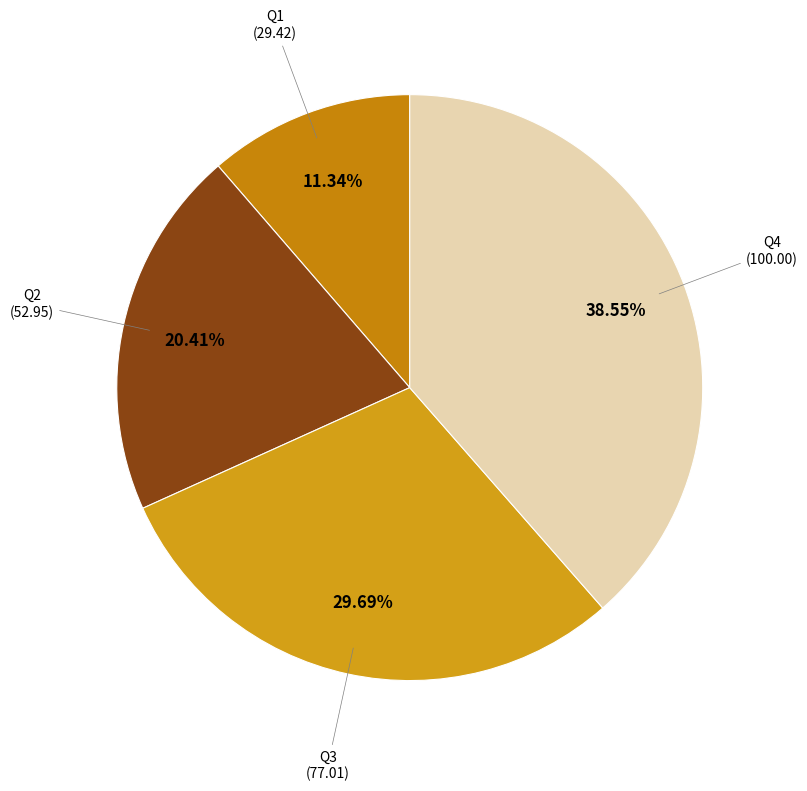

Rank the categories by value from lowest to highest.

Q1, Q2, Q3, Q4